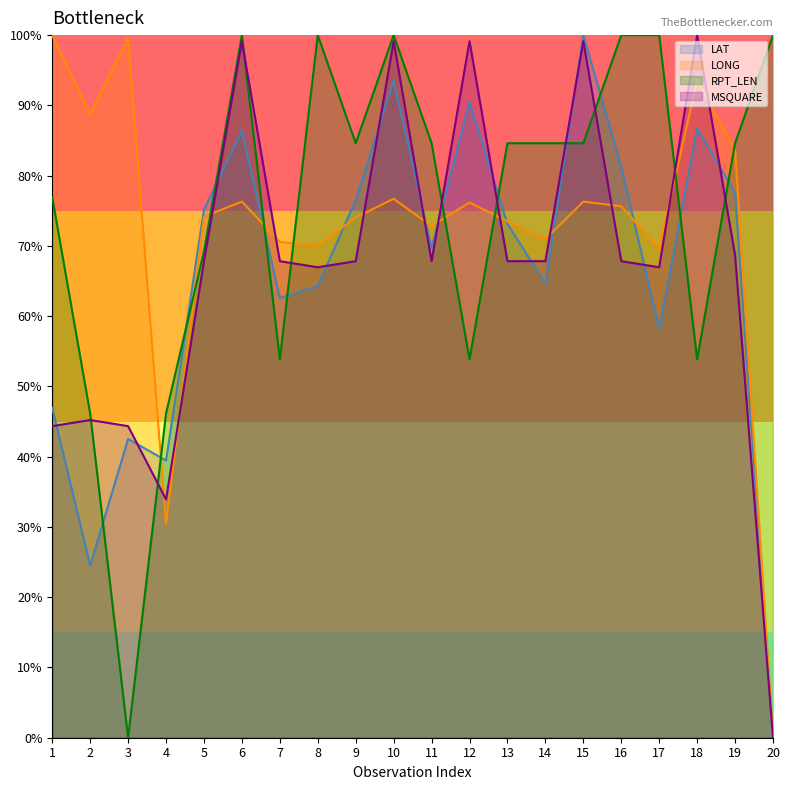

How many values in the MSQUARE series exceed 67?

13